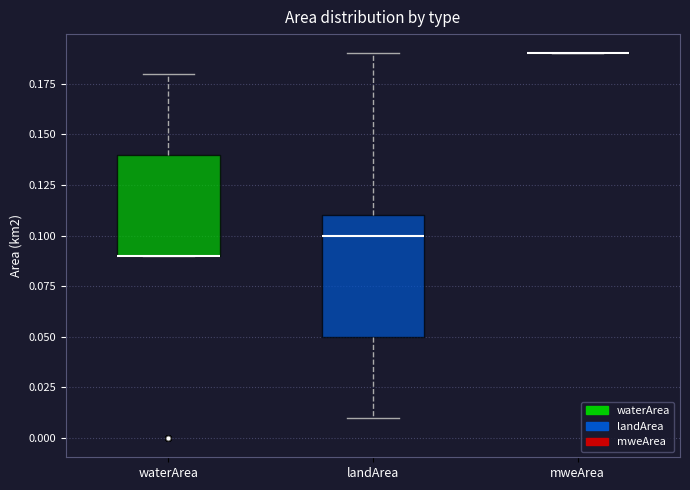

Reading left to right, read every box against the y-axis: the position of its median line, the range the box covers, and the ends of its whiskers. The values are not printed on the chart, so give them approximately, as read against the axis.

waterArea: median 0.09 (drawn on the box's lower edge), box 0.09 to 0.14, whiskers 0.09 to 0.18
landArea: median 0.10, box 0.05 to 0.11, whiskers 0.01 to 0.19
mweArea: box collapsed to a line at 0.19, whiskers 0.19 to 0.19